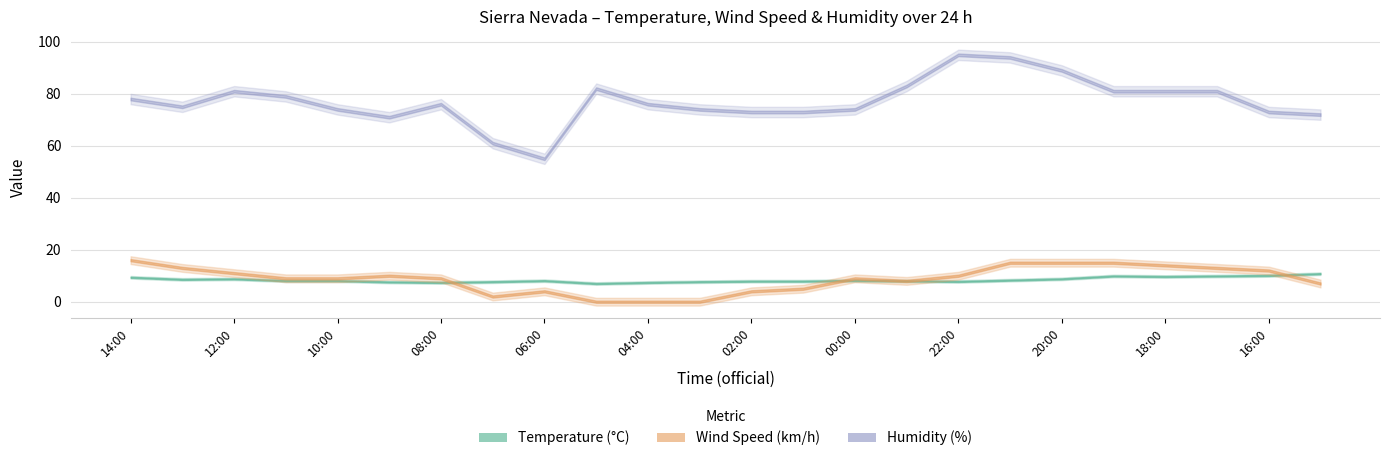

How many values in wind_speed are above zero?

21